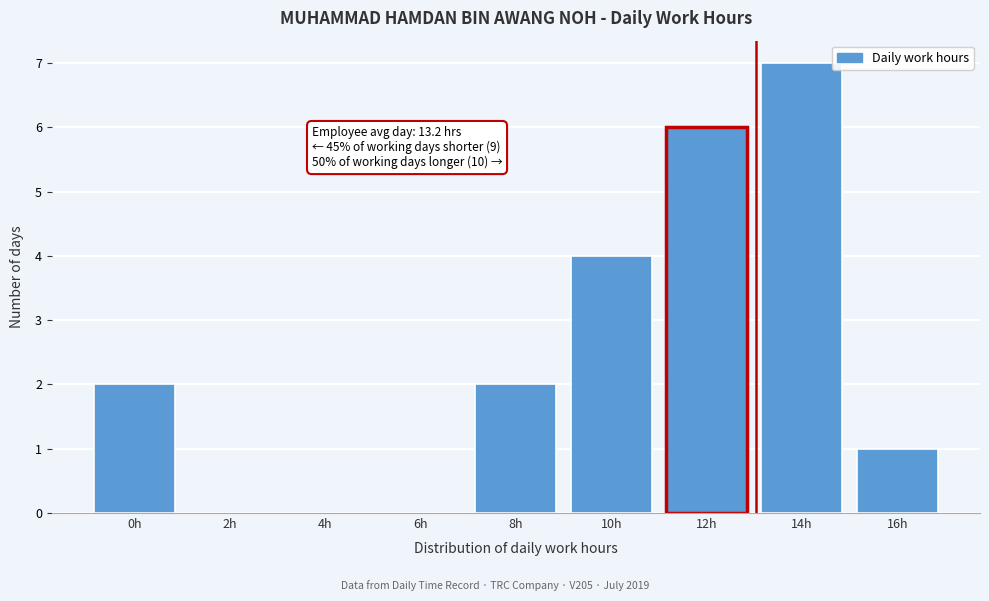

Reading right to left, list all the values displayed in this chart.

16h=1	14h=7	12h=6	10h=4	8h=2	6h=0	4h=0	2h=0	0h=2